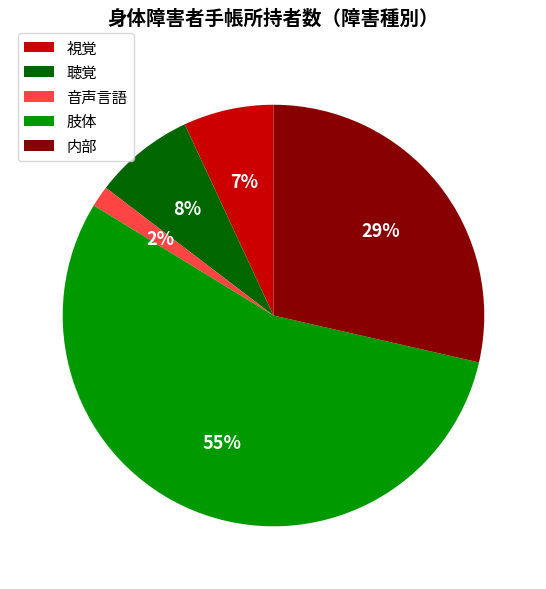

Which category accounts for the majority?

肢体